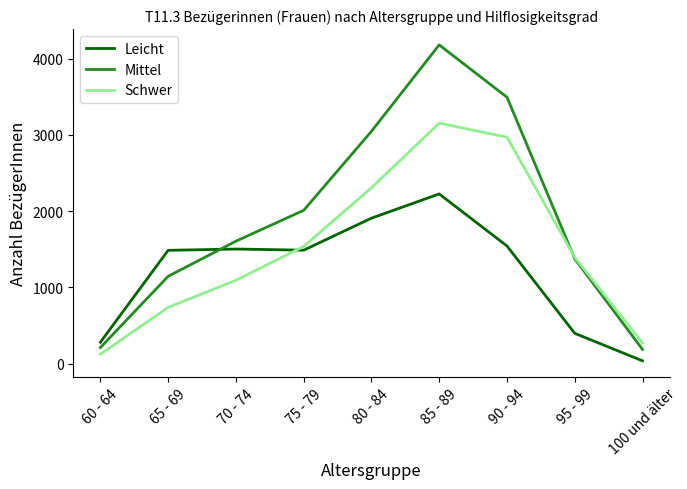

What is the sum of all Schwer values?

13584